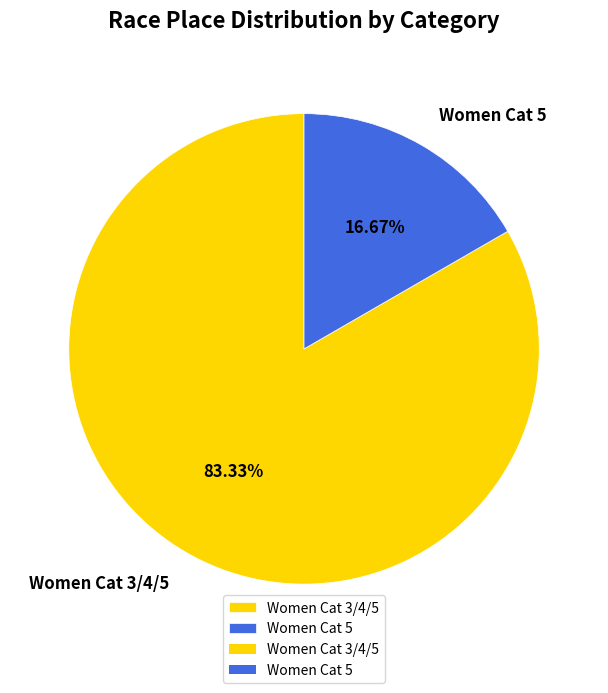

What is the largest slice in the pie chart?

Women Cat 3/4/5